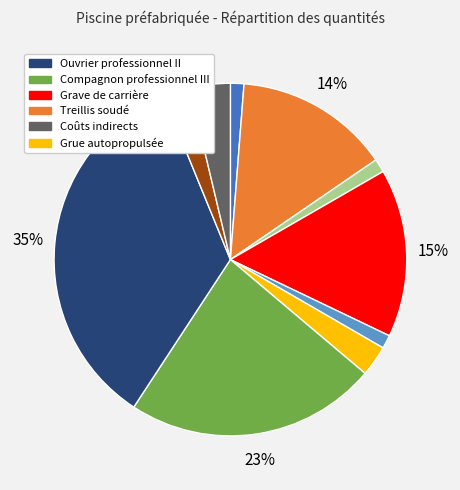

To the nearest percent, what is the average slice percentage?

10%